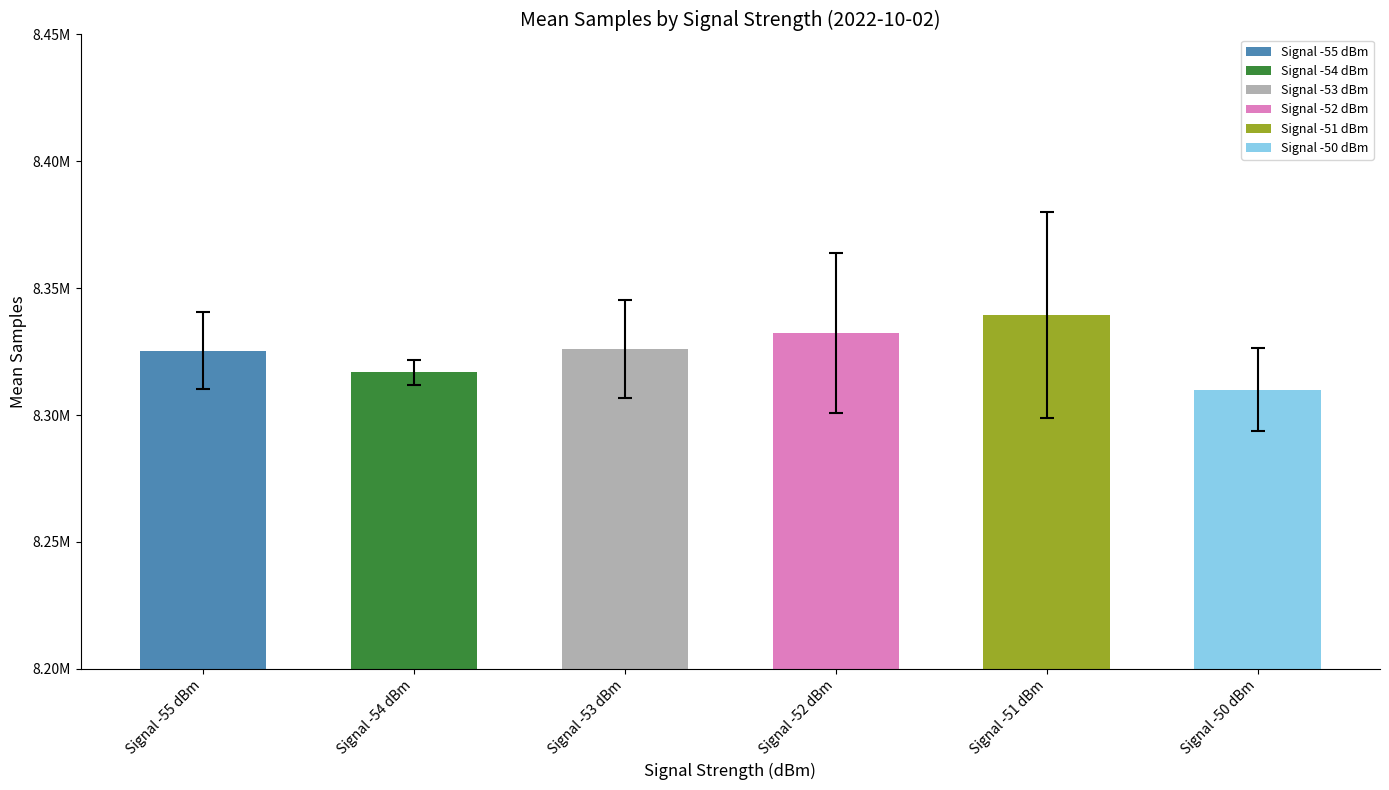

What is the difference between the second highest and second lowest values?

15503.2